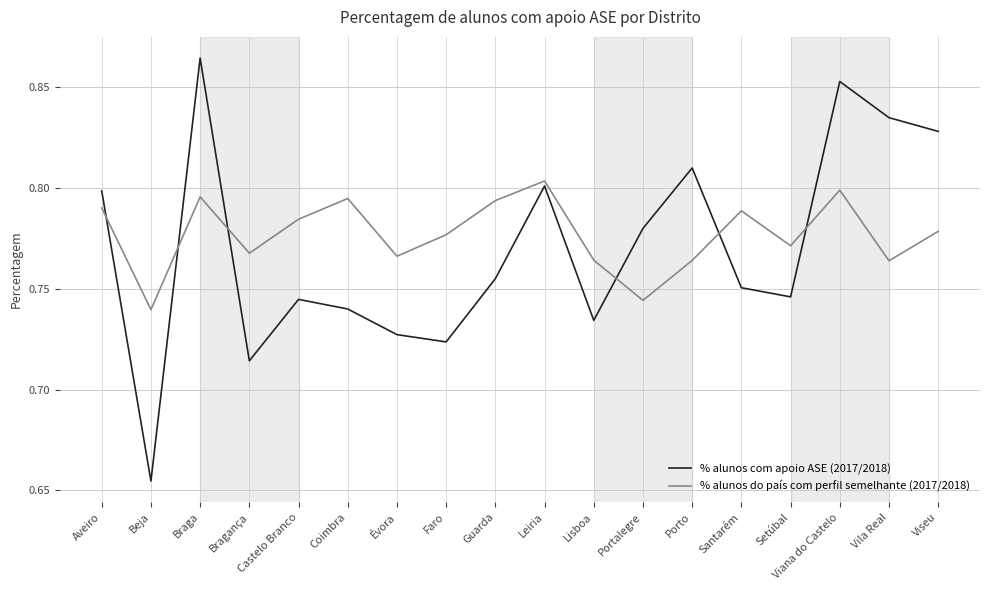

Between which two adjacent categories do % alunos do país com perfil semelhante (2017/2018) and % alunos com apoio ASE (2017/2018) first intersect?

Aveiro and Beja